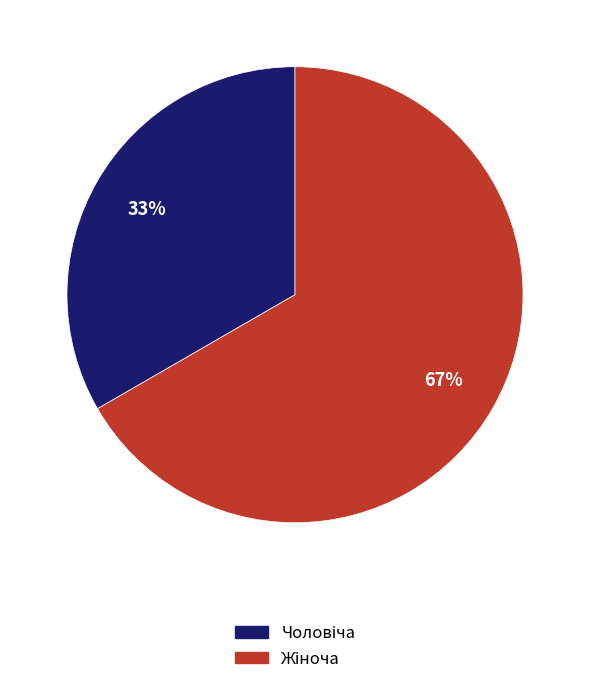

Does any single category account for the majority?

Yes